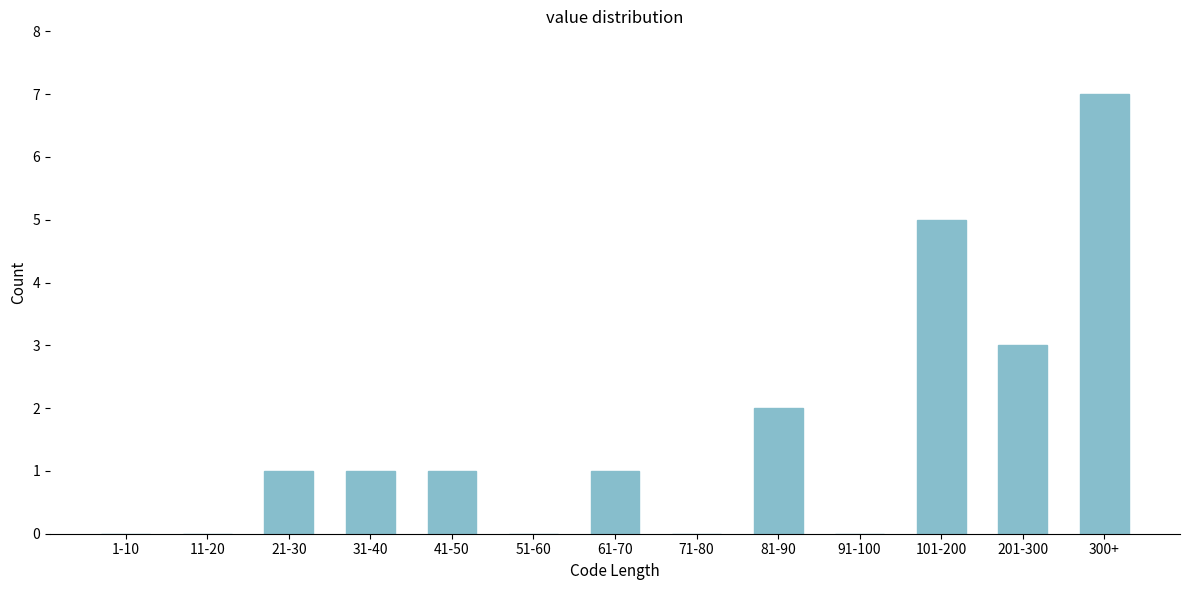

Reading right to left, what are all the values shown in this chart?

300+=7	201-300=3	101-200=5	91-100=0	81-90=2	71-80=0	61-70=1	51-60=0	41-50=1	31-40=1	21-30=1	11-20=0	1-10=0